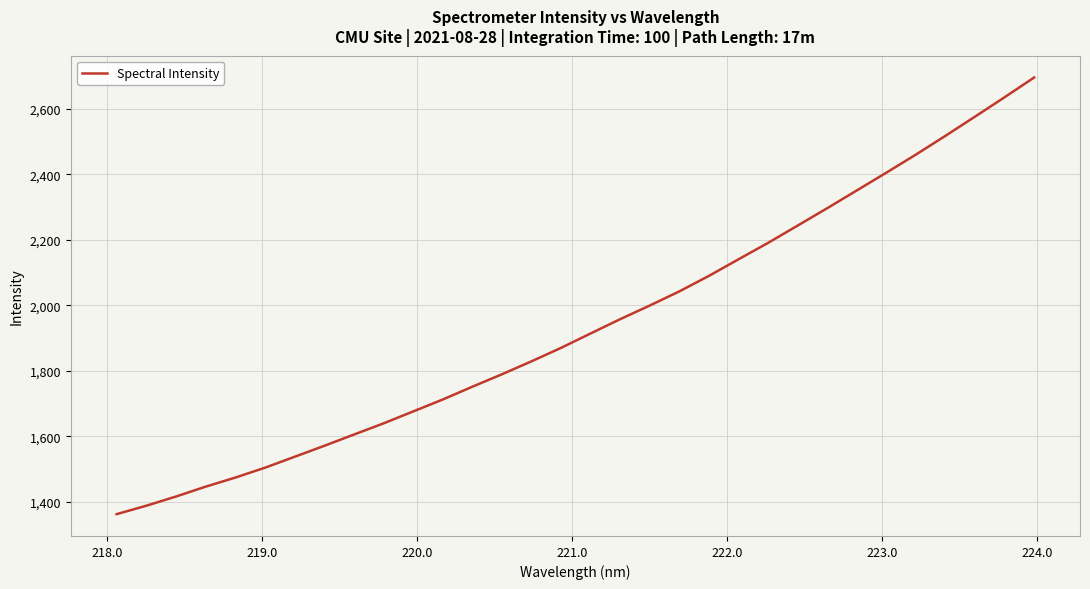

What is the maximum value shown in the chart?

2696.4